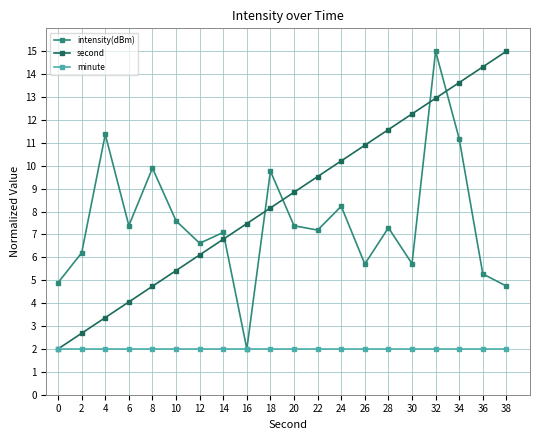

Does the chart display data point markers on the line(s)?

Yes